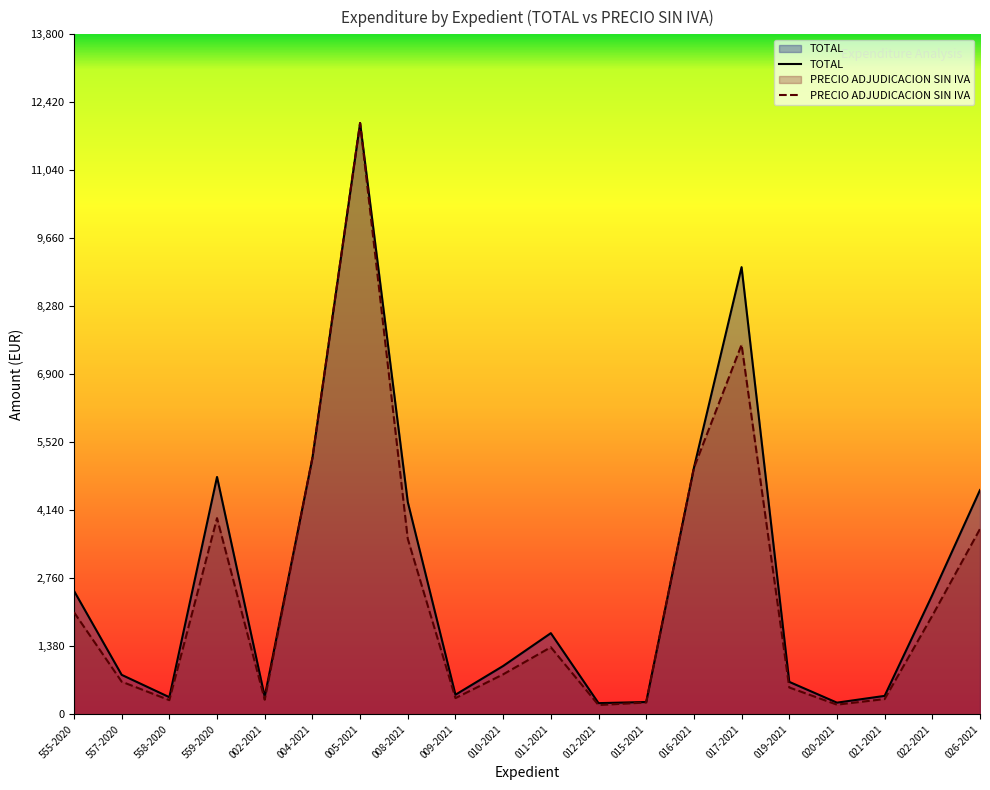

What is the value of the PRECIO ADJUDICACION SIN IVA point at the 3rd from the left?

285.4